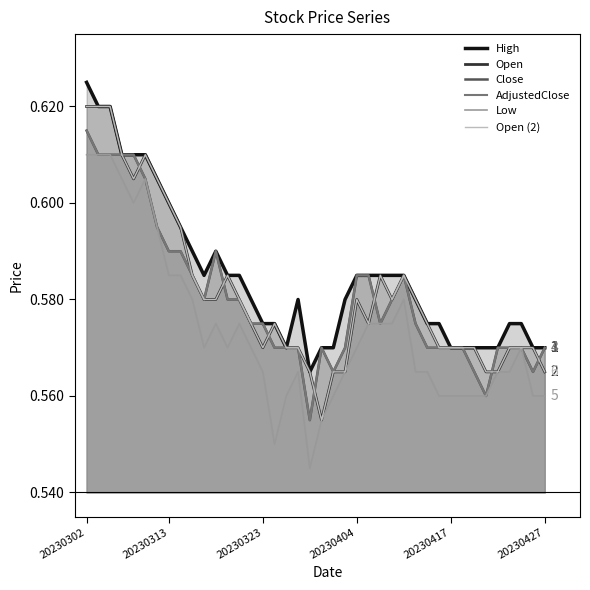

The AdjustedClose series shows 0.6 at 14. True or false?

True